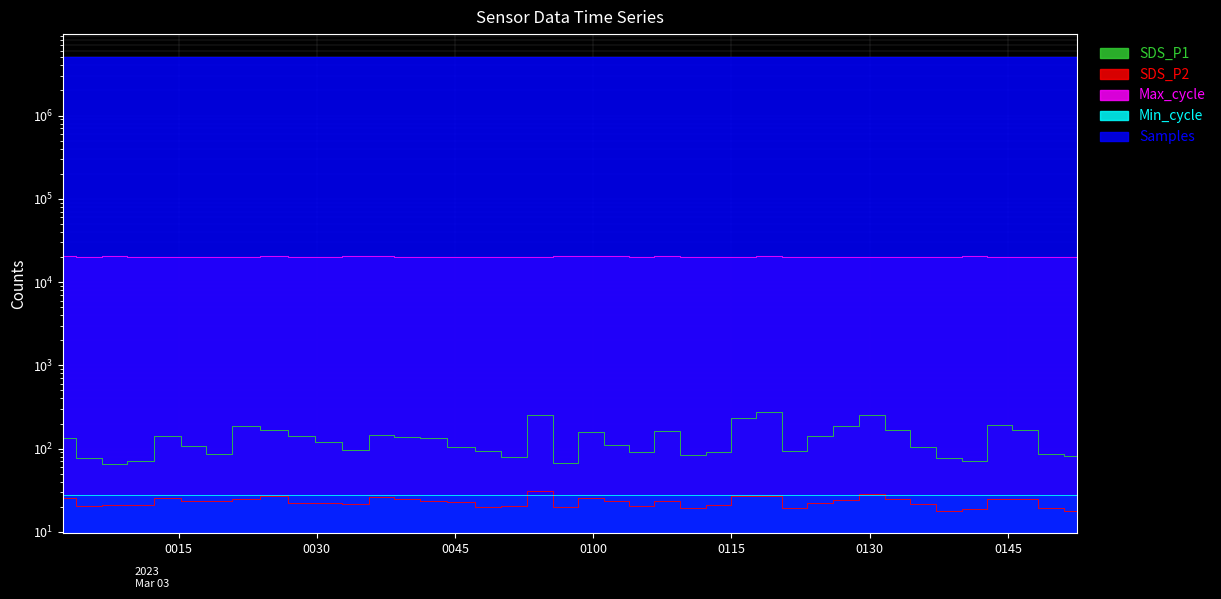

Is the value of SDS_P2 at 2023/03/03 00:45:42 greater than the value of Samples at 2023/03/03 01:08:00?

No